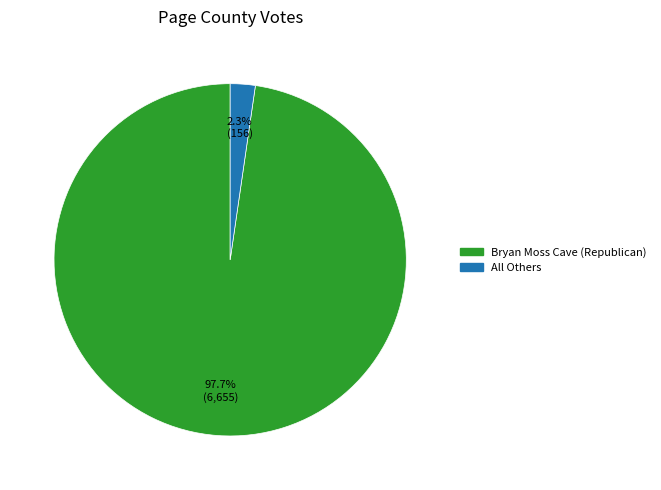

True or false: All Others accounts for 2% of the total.

True